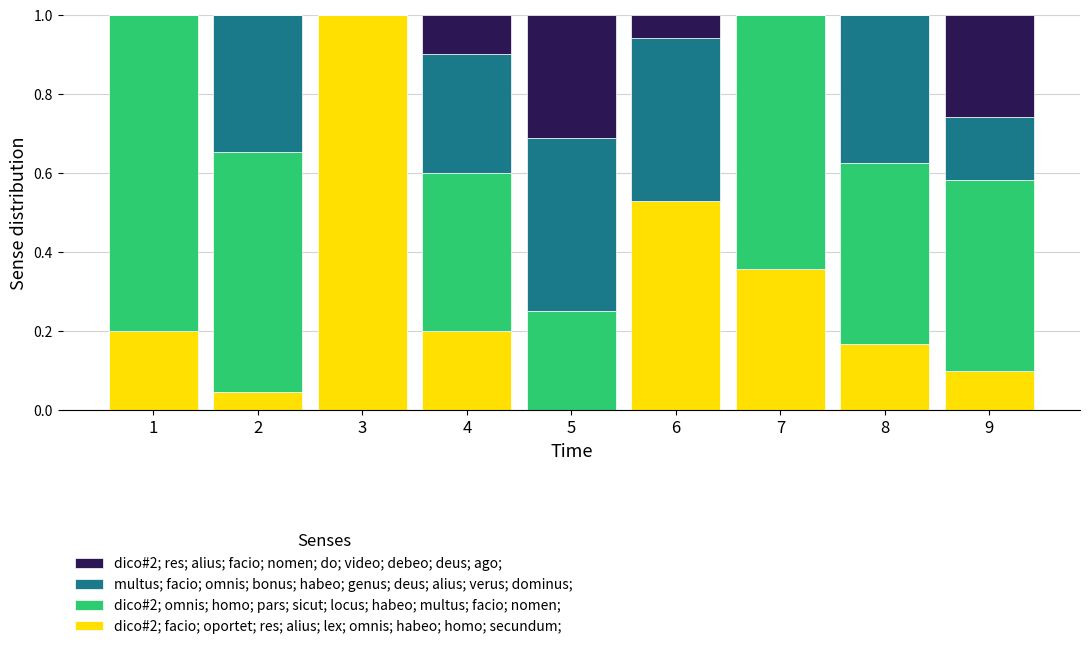

What is the maximum value for dico#2; facio; oportet; res; alius; lex; omnis; habeo; homo; secundum;?

1.0